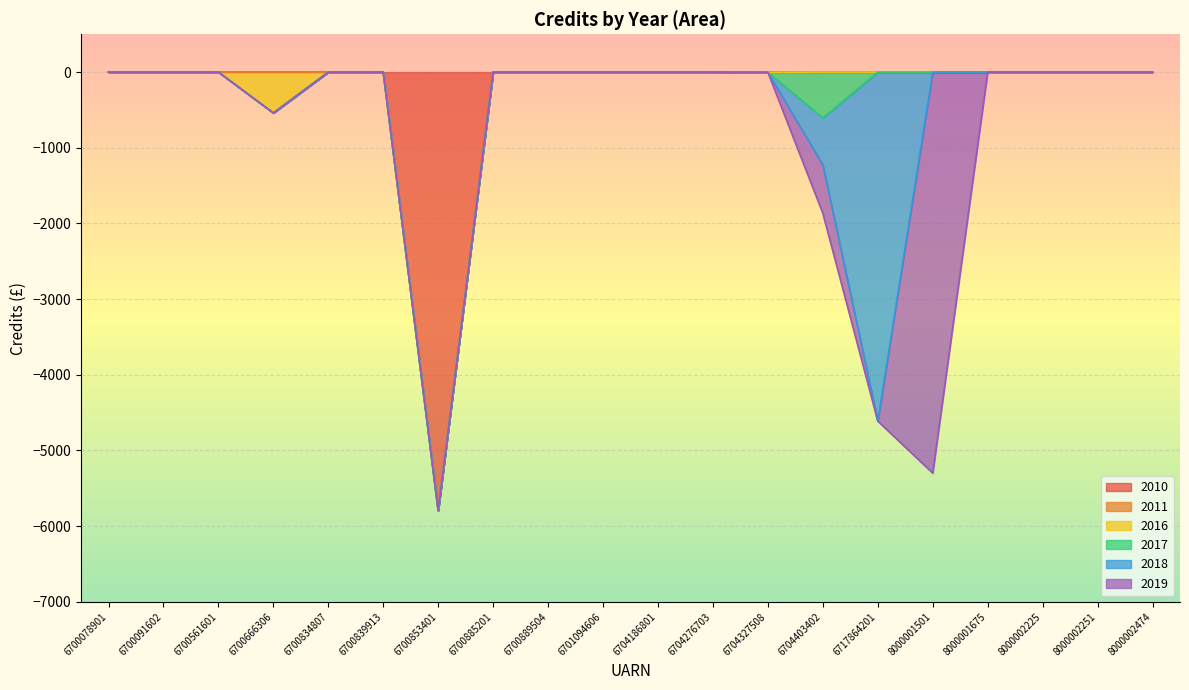

True or false: 2017 has more than 2 points higher than both neighbors.

False